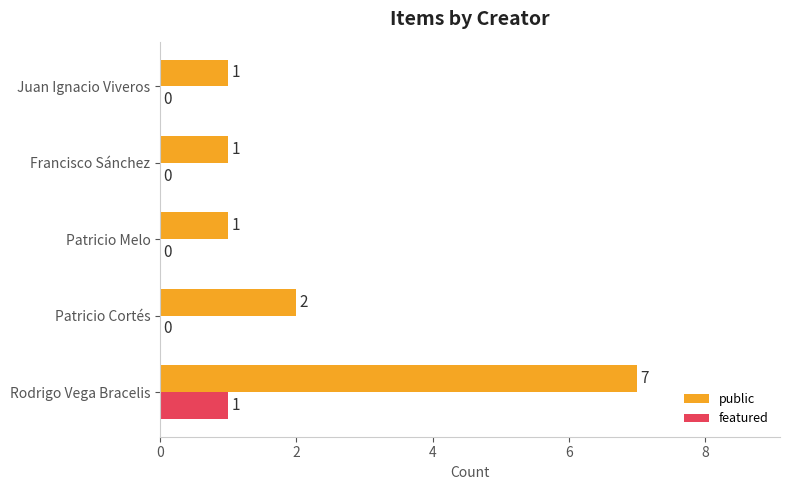

Which series has the widest spread of values?

public